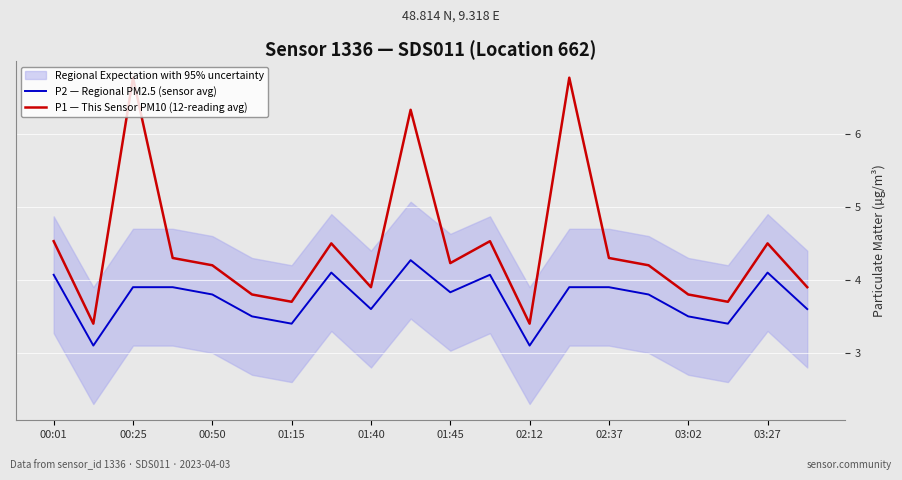

Is it true that P2 — Regional PM2.5 (sensor avg) equals 3.5 at 03:02?

True